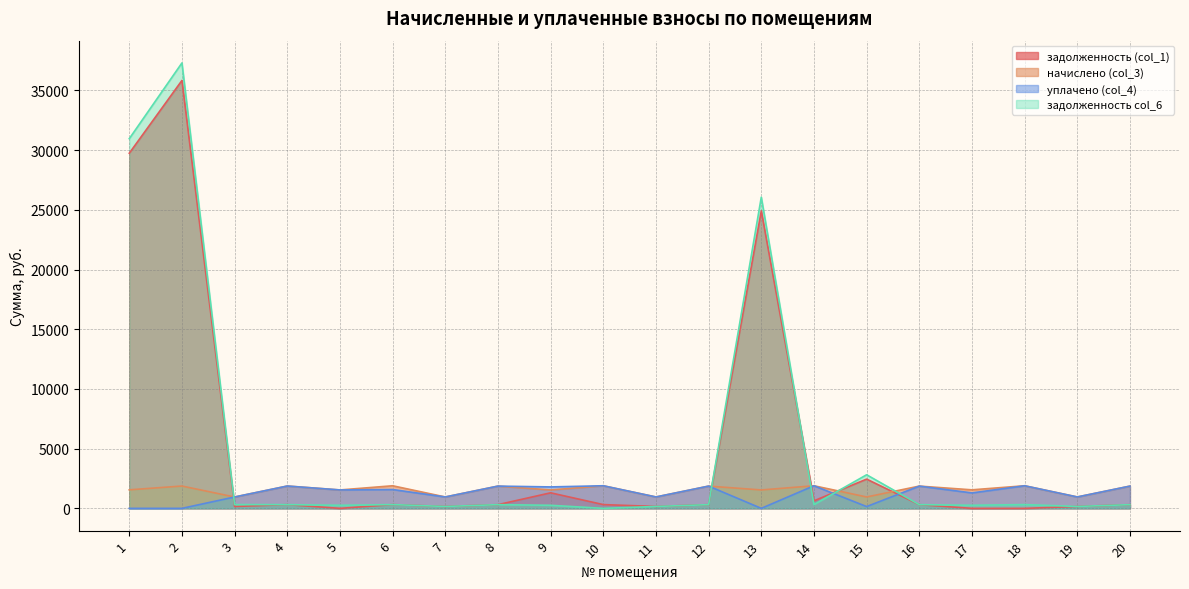

Where do начислено (col_3) and задолженность (col_1) first cross each other?

2 and 3